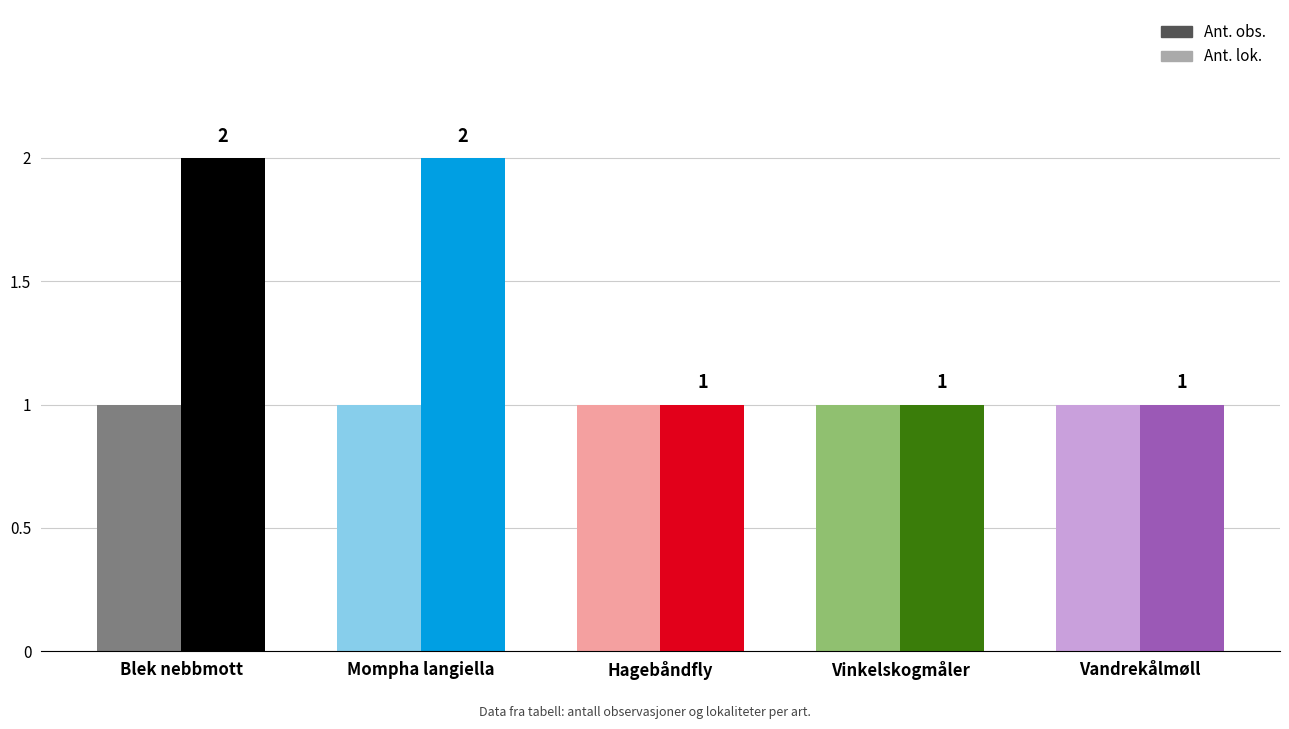

What is the label of the 2nd bar from the right?

Vinkelskogmåler